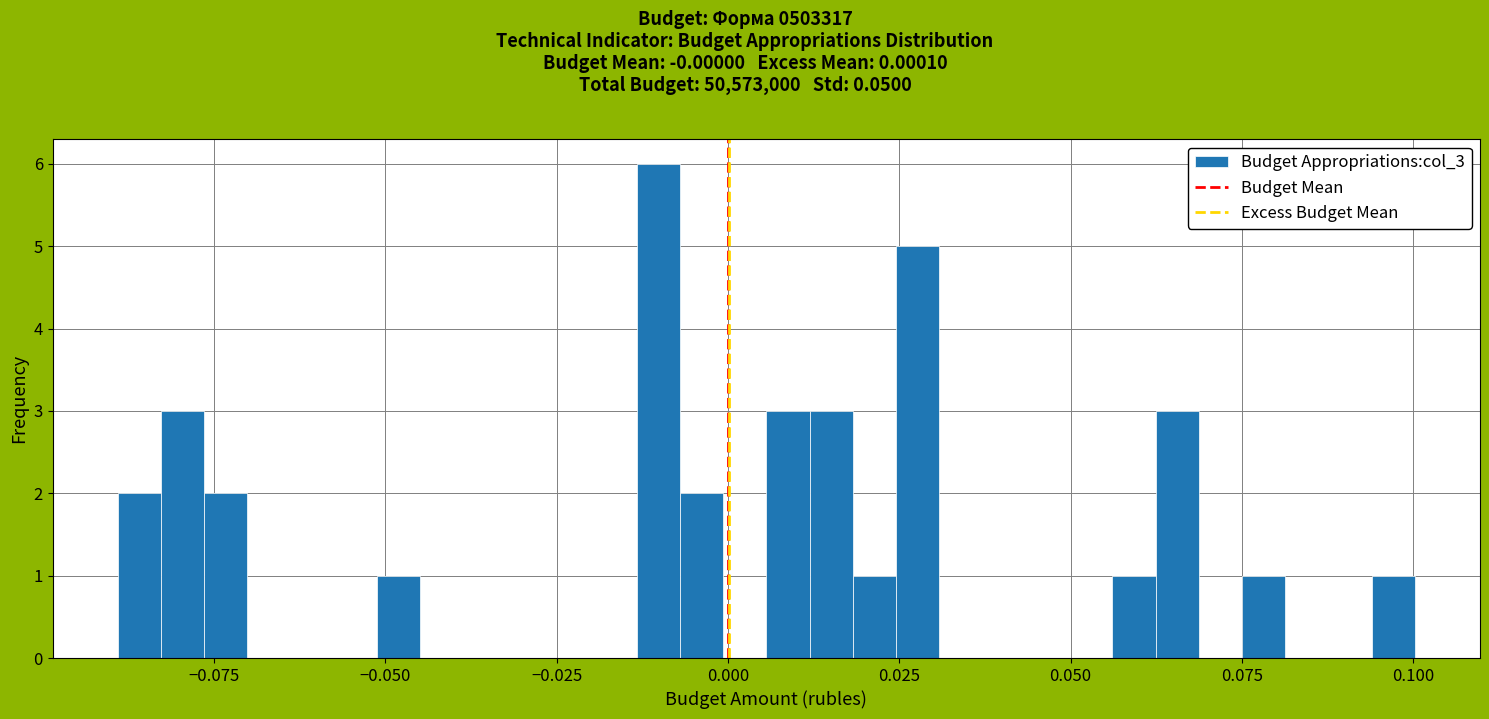

Around what value on the x-axis is the tallest bar? Give the approximate position of its centre, as read against the axis.

-0.010